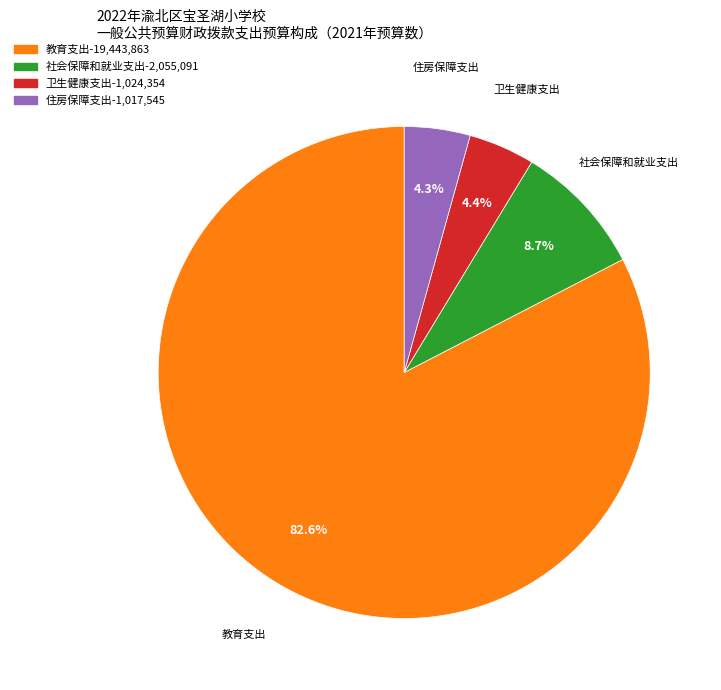

Does any single category account for the majority?

Yes